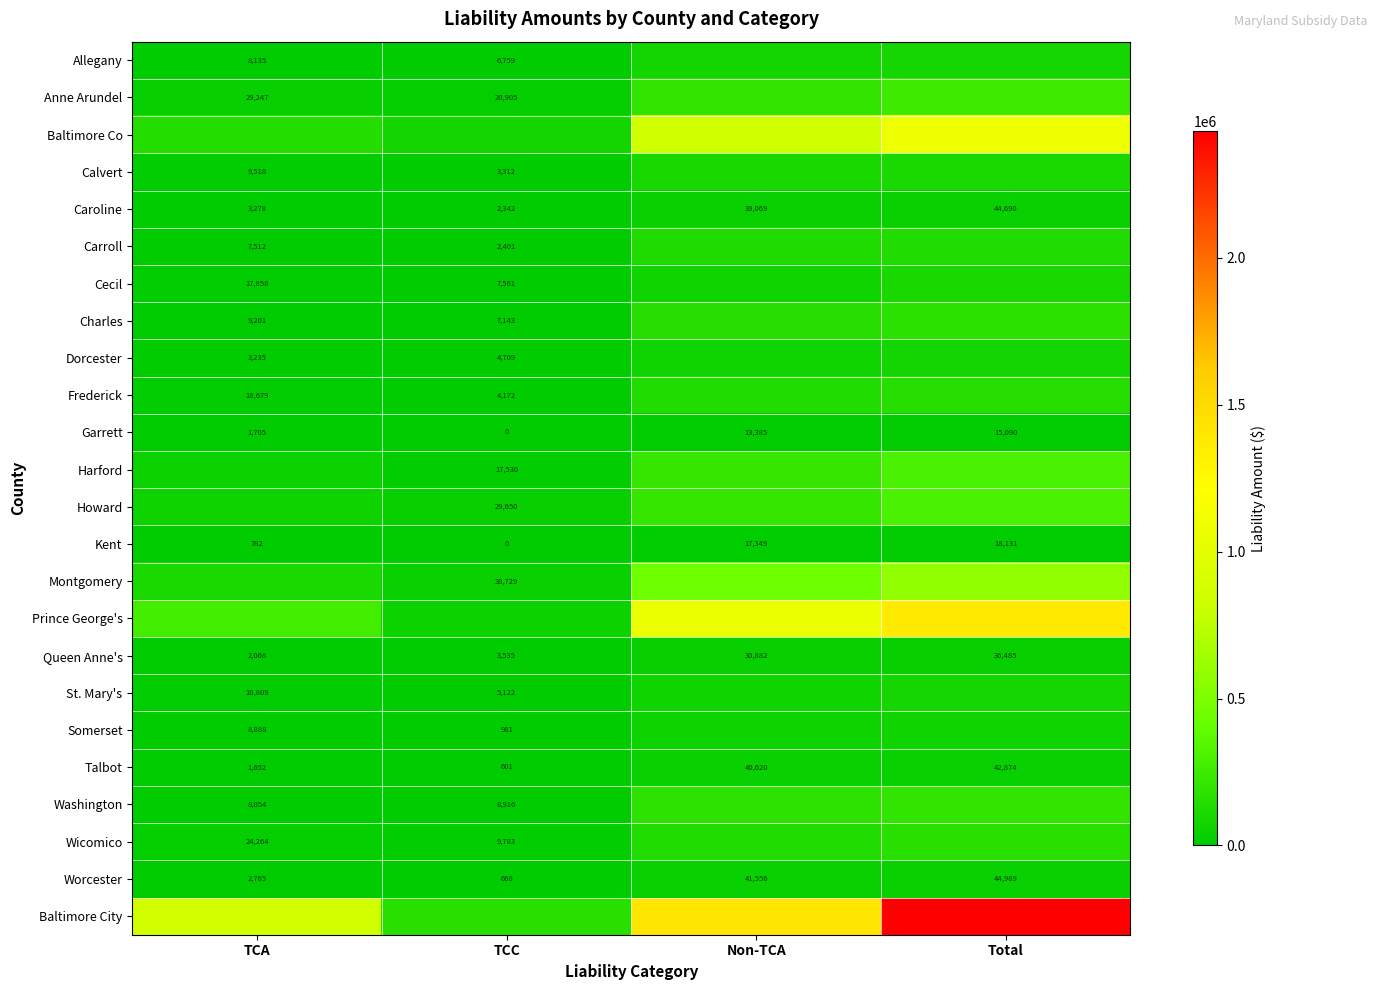

Which label corresponds to the smallest value in the chart?

TCC